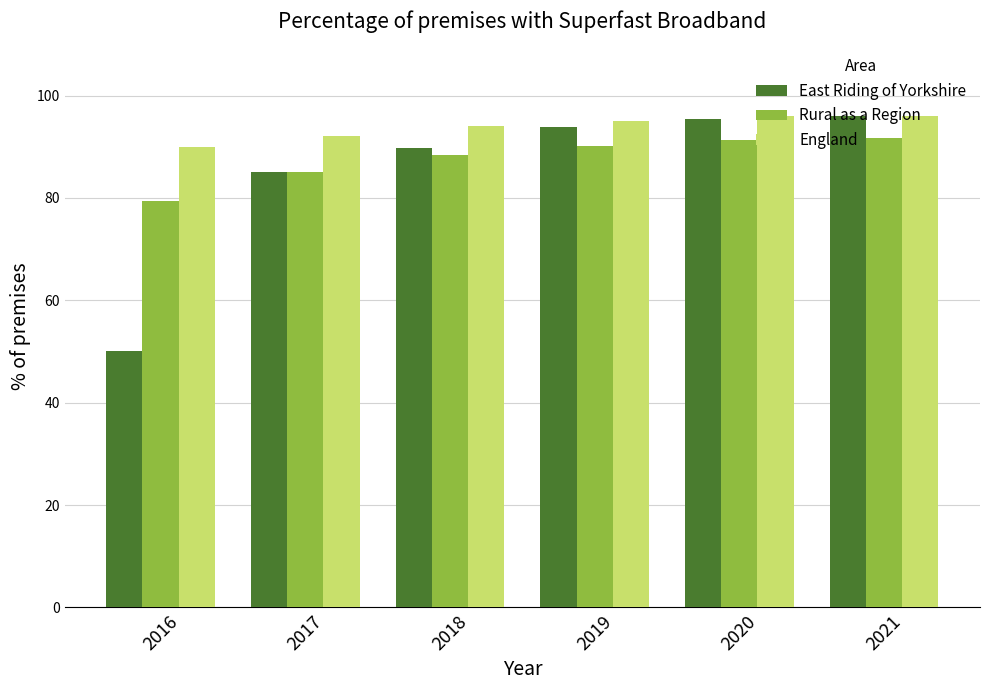

At how many categories does at least one series exceed 82?

6